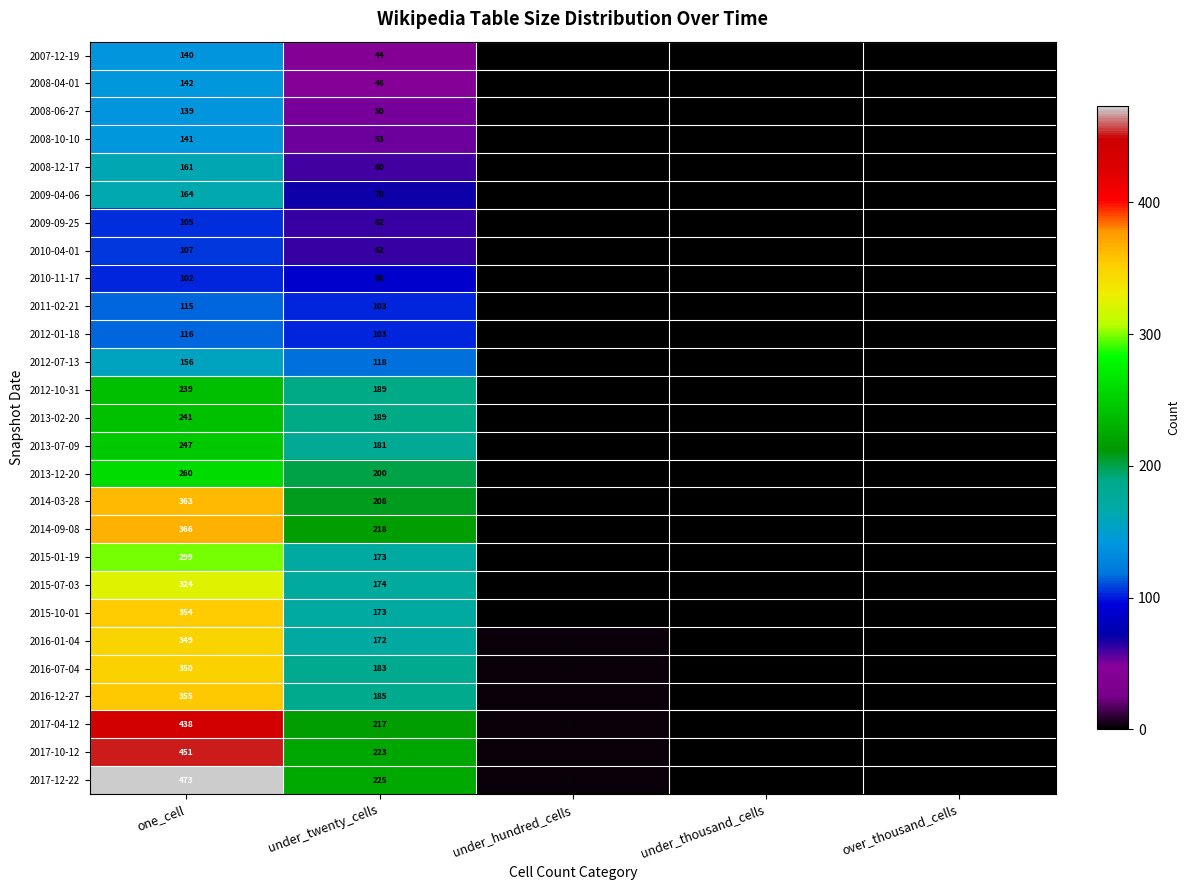

Which label corresponds to the largest value in the chart?

one_cell